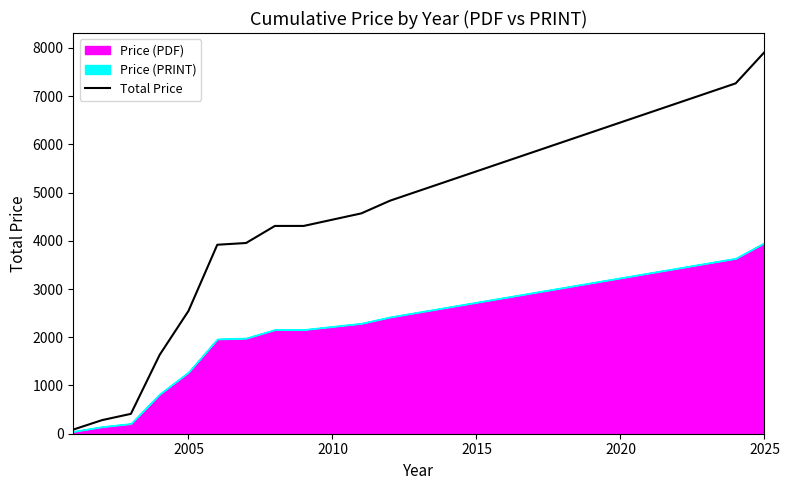

True or false: there are more than 1 points higher than both neighbors.

False